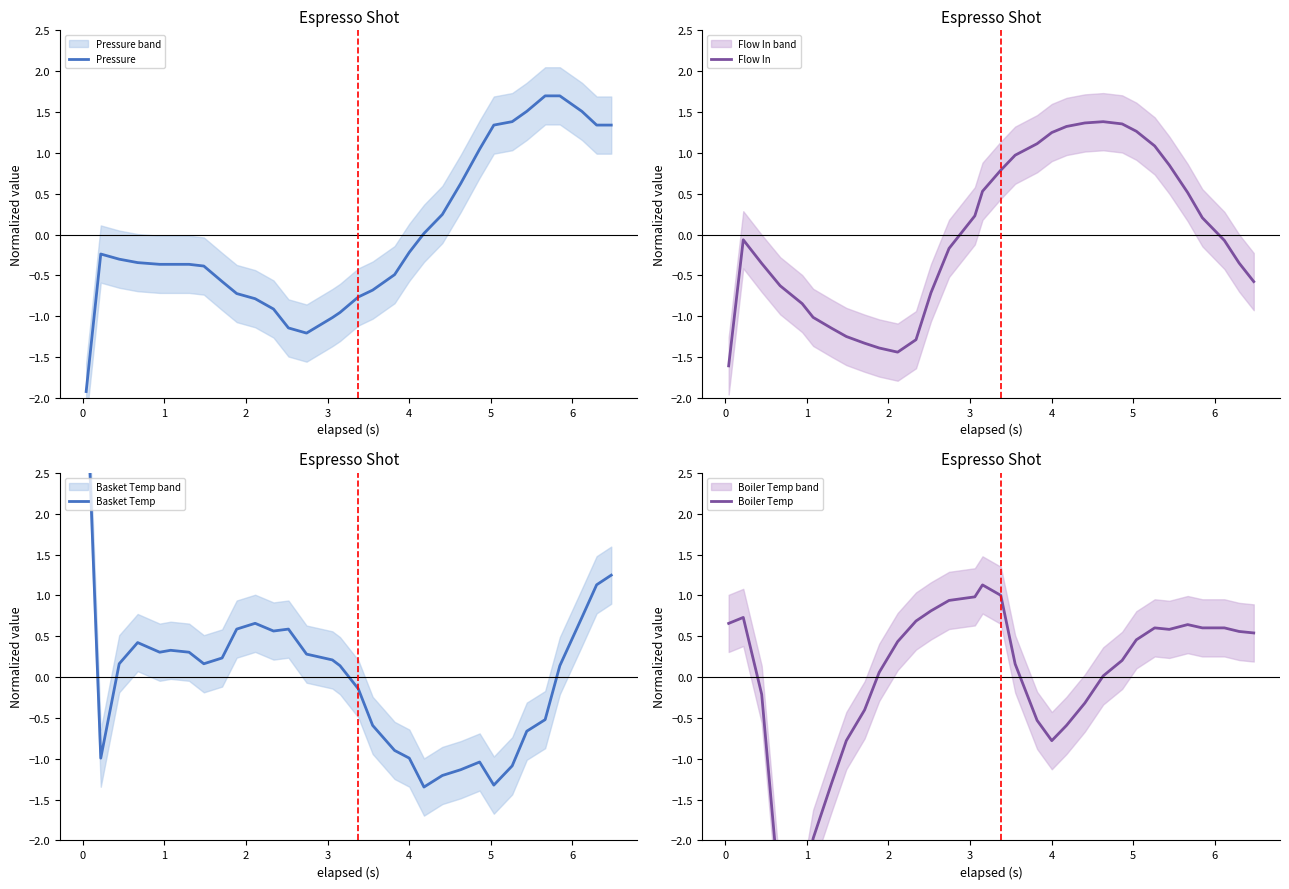

Which series ends up on top after the final intersection of Boiler Temp and Flow In?

Boiler Temp